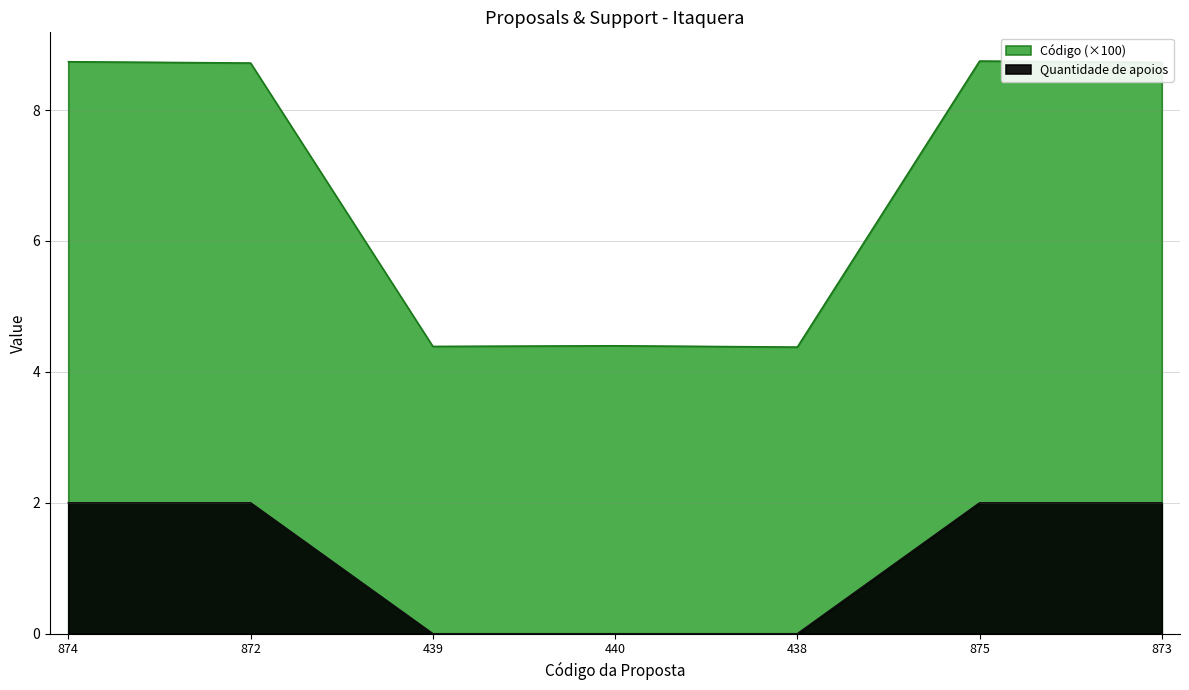

Which series changed the most between 872 and 438?

Código